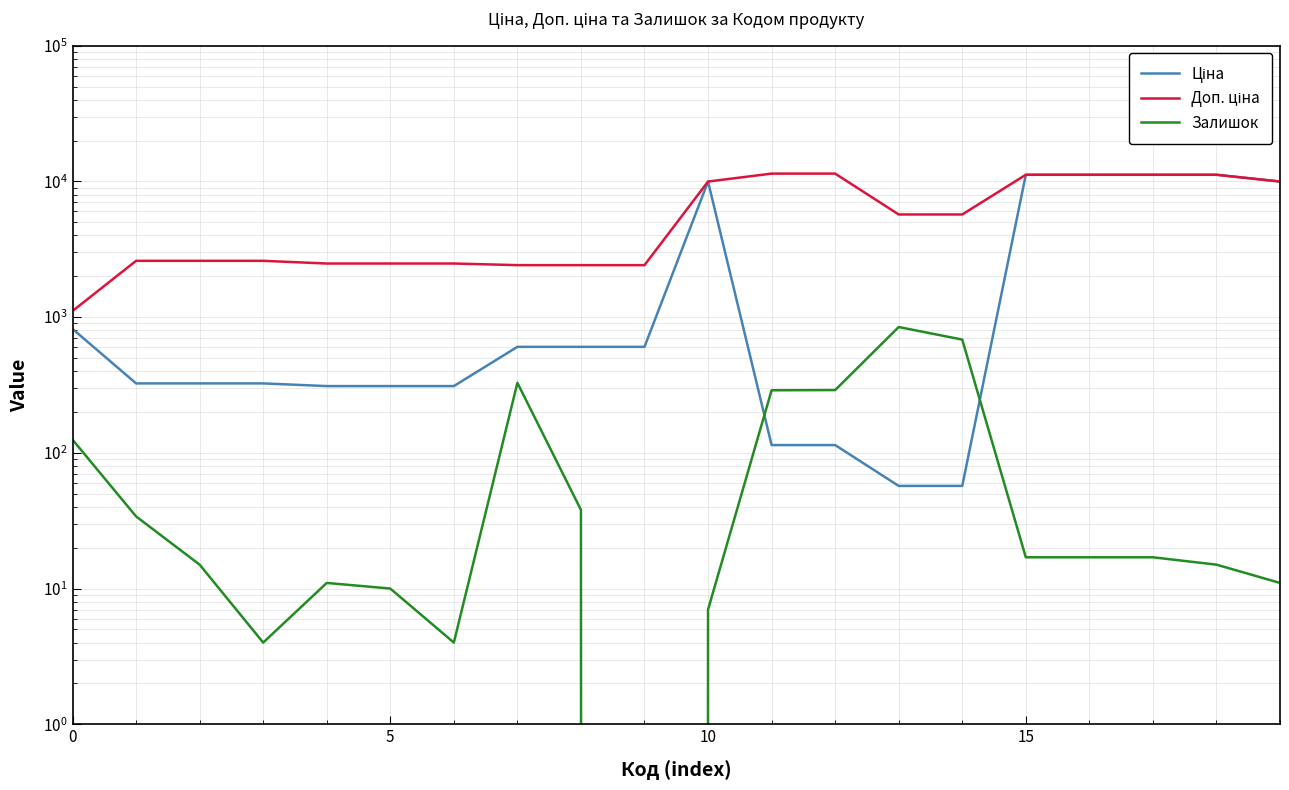

True or false: Залишок has more than 1 points higher than both neighbors.

True